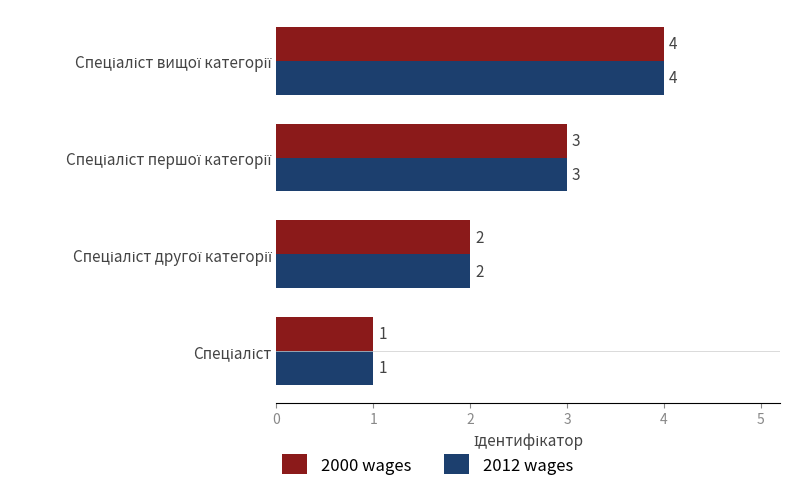

What is the highest value of the 2012 wages series?

4